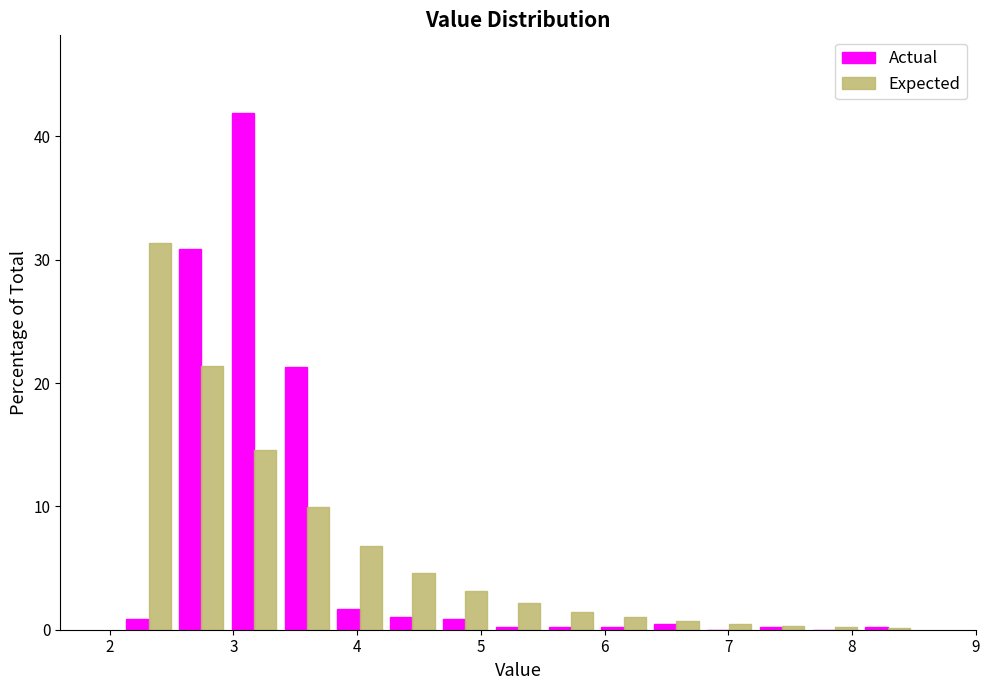

Reading left to right, transcribe this chart: for each range on the x-axis, give the height of each series' bar. Neither the bar edges nor the heights are printed on the chart, so give them approximately, as read against the axes.

2.1 to 2.5: Actual=under 1	Expected=31
2.5 to 3.0: Actual=31	Expected=21
3.0 to 3.4: Actual=42	Expected=15
3.4 to 3.8: Actual=21	Expected=10
3.8 to 4.2: Actual=2	Expected=7
4.2 to 4.7: Actual=1	Expected=5
4.7 to 5.1: Actual=under 1	Expected=3
5.1 to 5.5: Actual=under 1	Expected=2
5.5 to 5.9: Actual=under 1	Expected=1
5.9 to 6.4: Actual=under 1	Expected=under 1
6.4 to 6.8: Actual=under 1	Expected=under 1
6.8 to 7.2: Actual=0	Expected=under 1
7.2 to 7.6: Actual=under 1	Expected=under 1
7.6 to 8.1: Actual=0	Expected=under 1
8.1 to 8.5: Actual=under 1	Expected=under 1